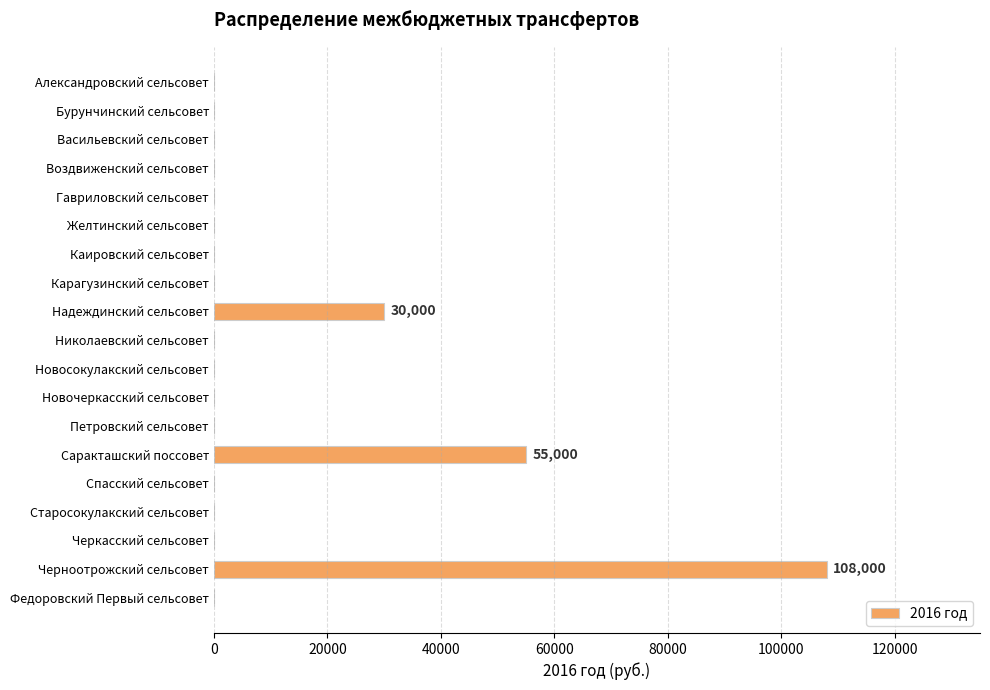

The chart shows a value of 30000 at Надеждинский сельсовет. True or false?

True